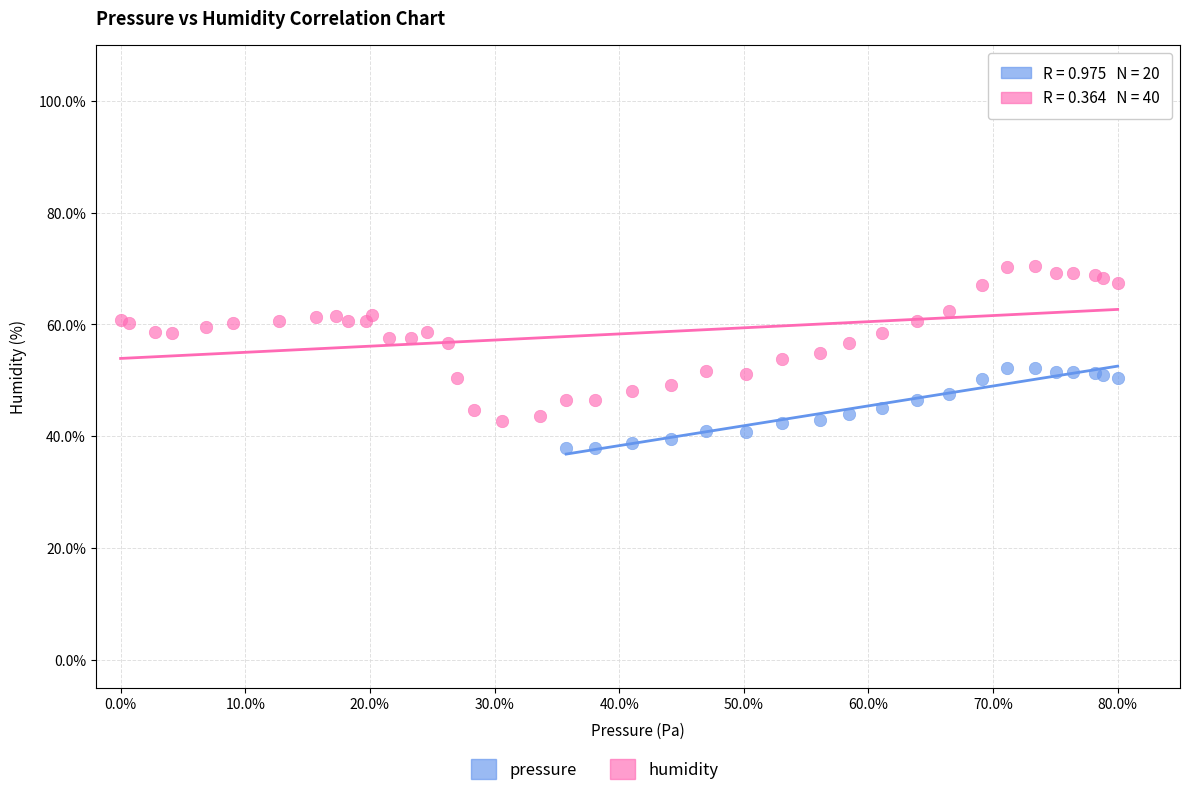

Which series reaches the maximum Y coordinate?

humidity